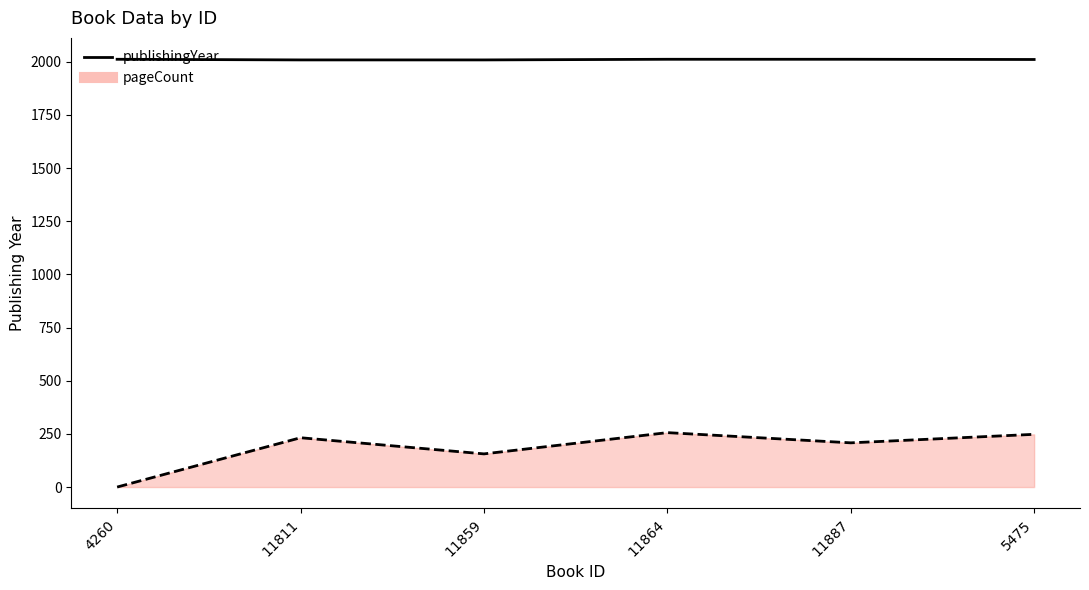

True or false: publishingYear and pageCount intersect in this chart.

False